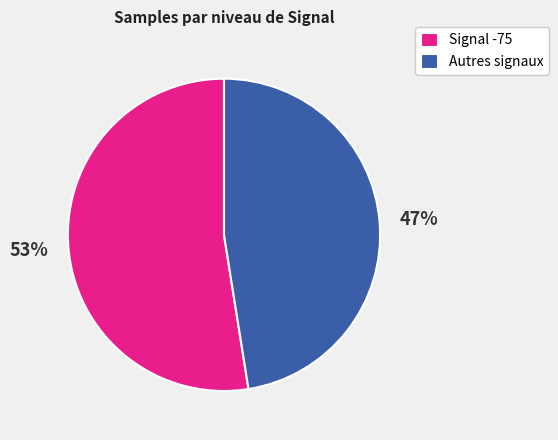

Which category has the biggest portion of the pie?

Signal -75